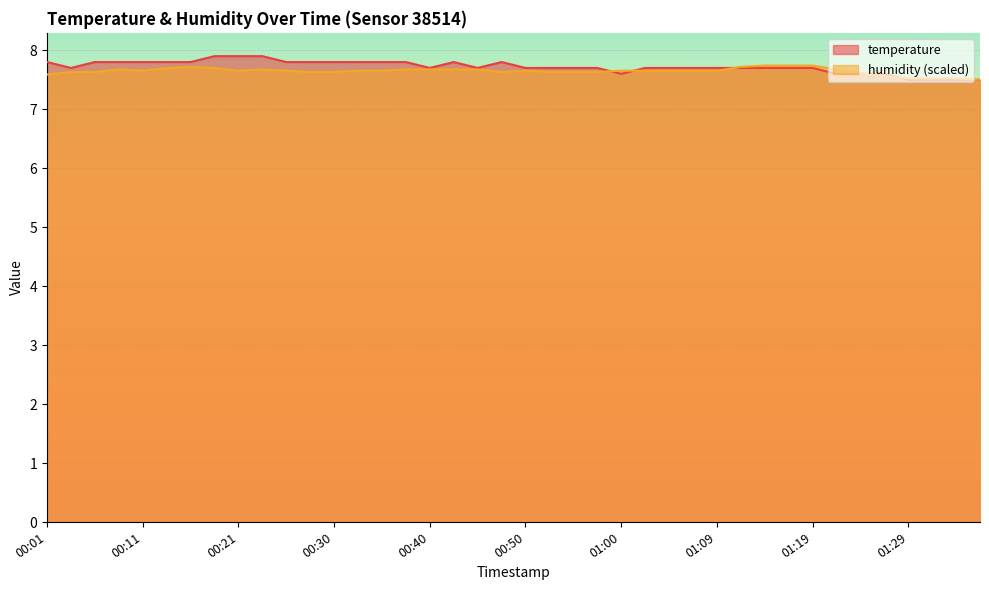

True or false: humidity has a value of 10.5 at 01:24.

False